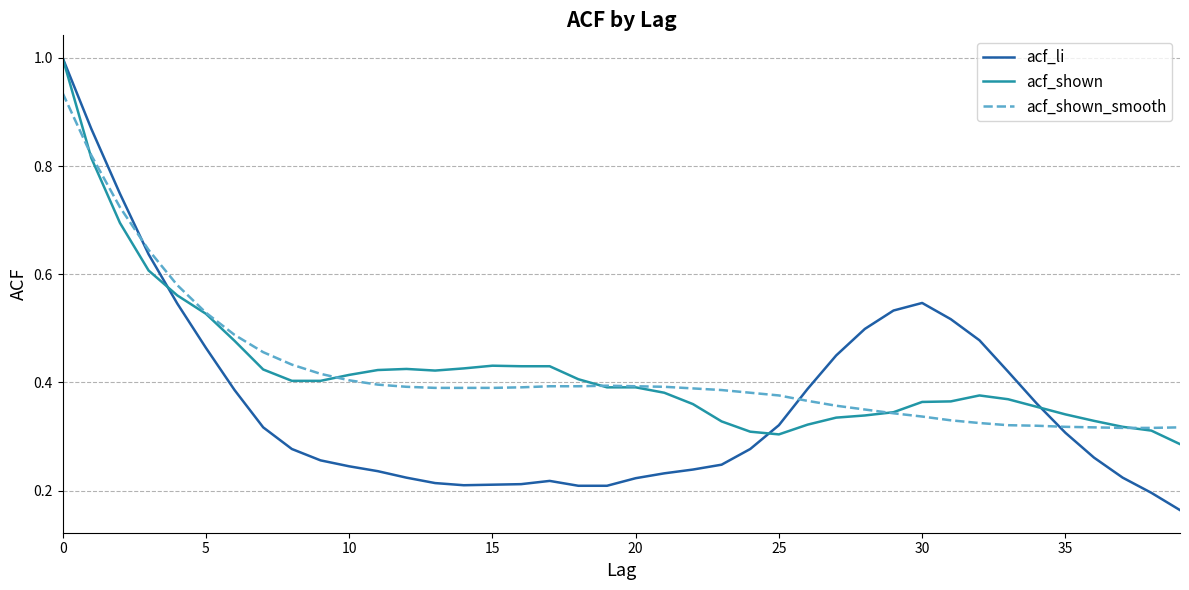

How many lines are shown in the chart?

3